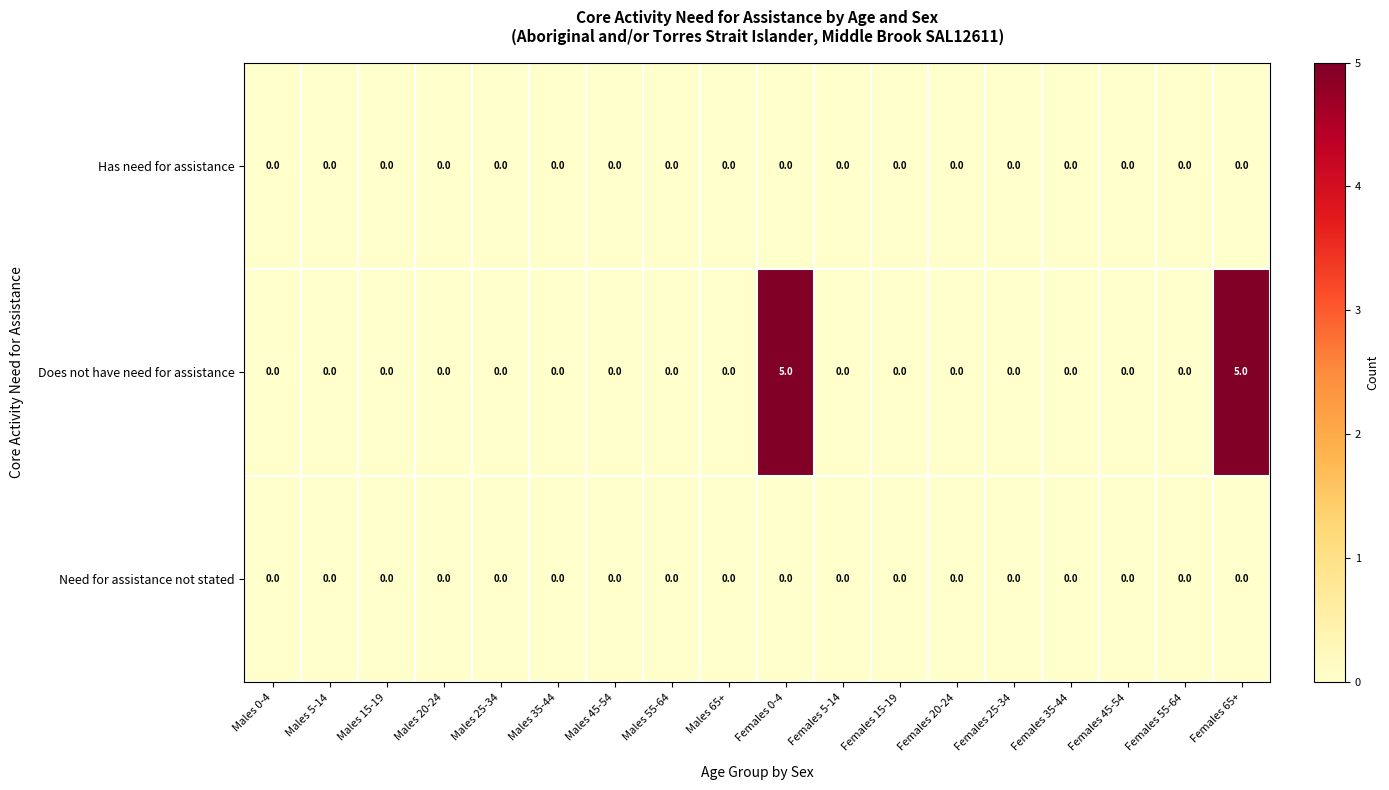

What is the total value across all series at Females 65+?

5